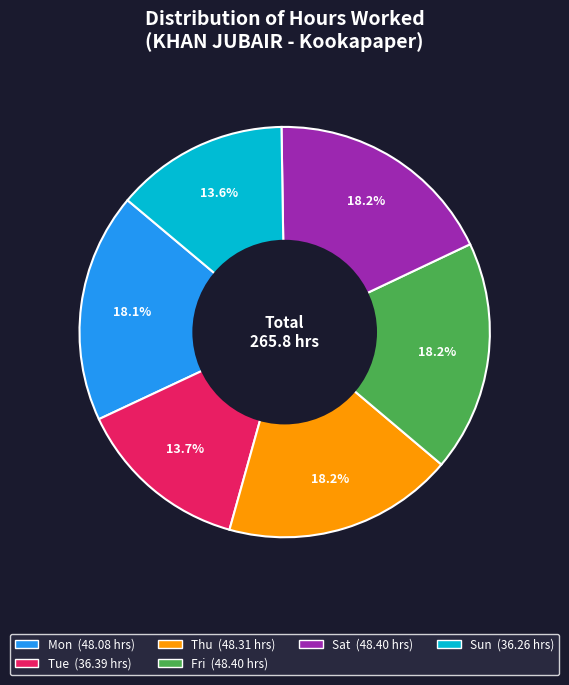

Is there any slice that represents more than half of the pie?

No